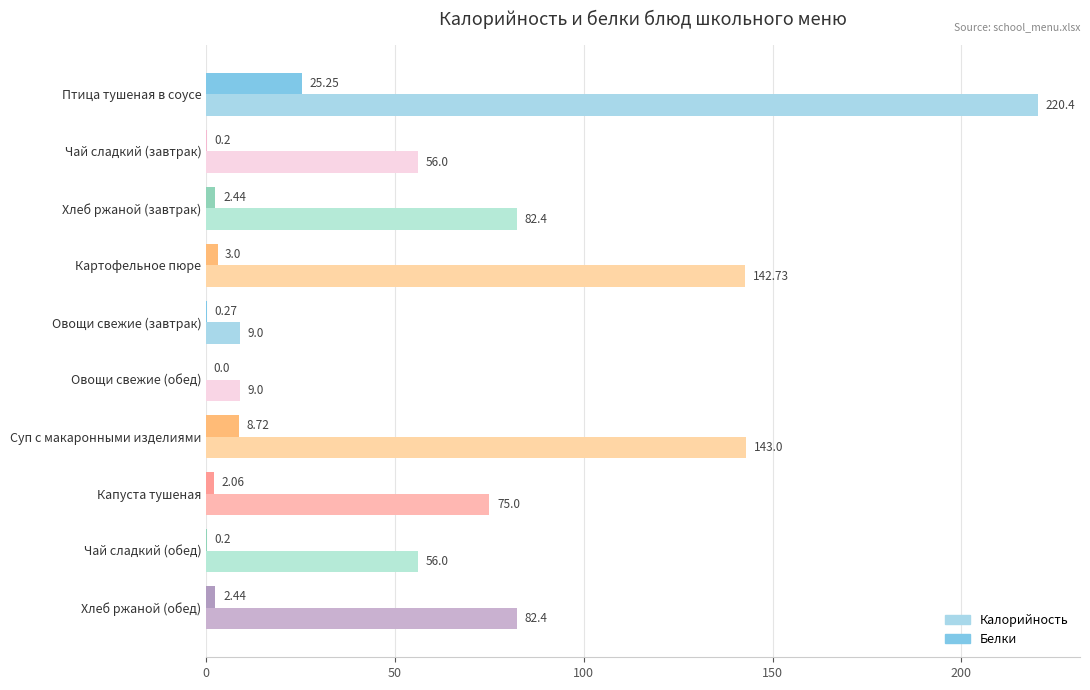

Which series has the largest total across all categories?

Калорийность